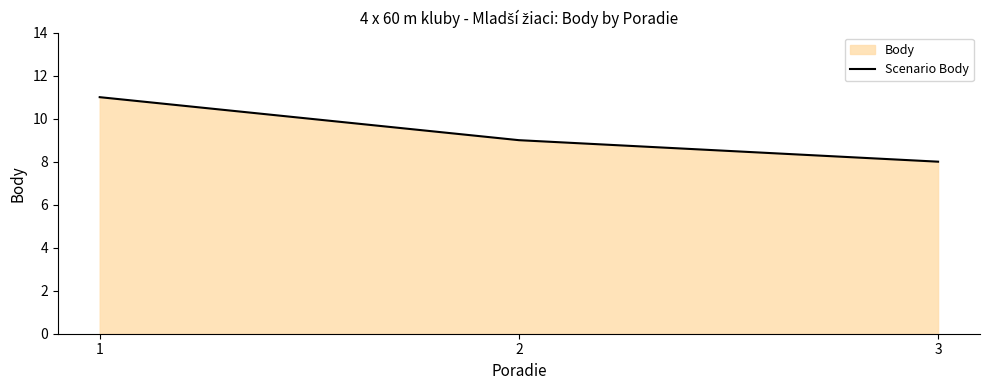

What is the difference between the maximum and minimum values?

3